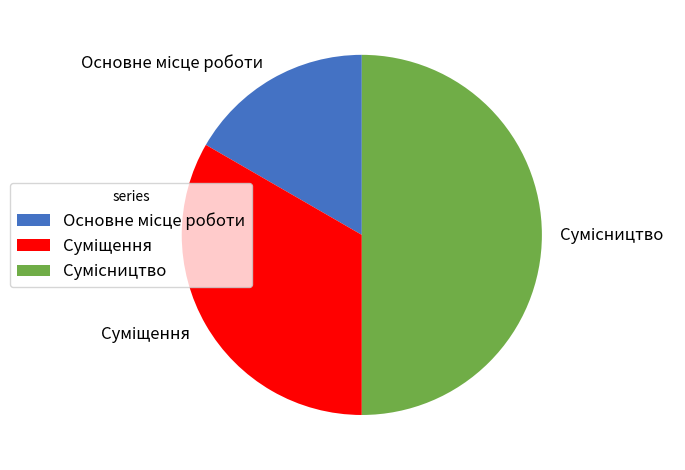

What is the ratio of the value at Сумісництво to the value at Суміщення?

1.5